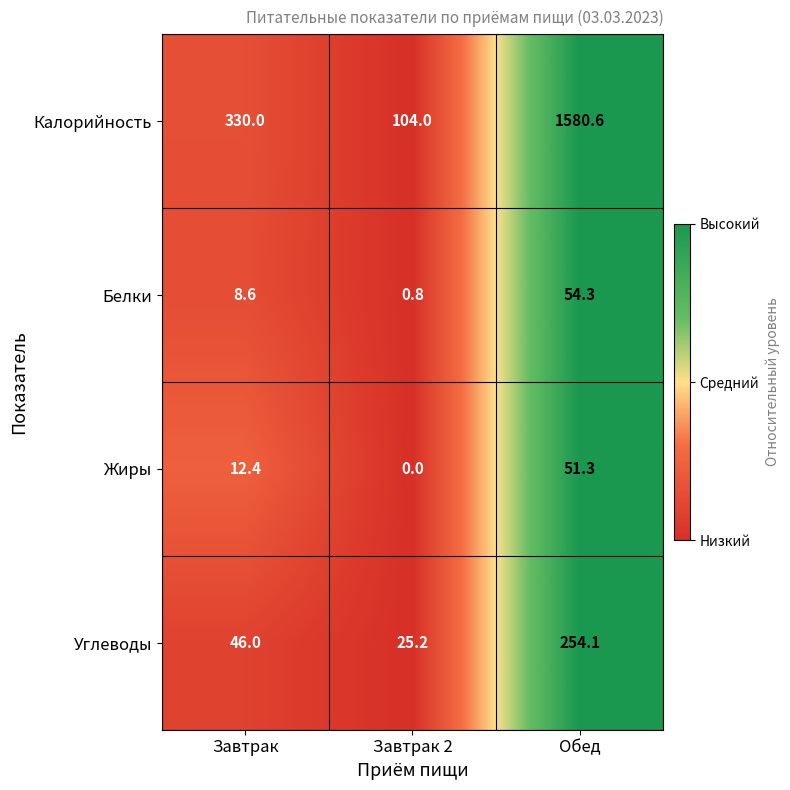

Which category has the lowest value across all series?

Завтрак 2